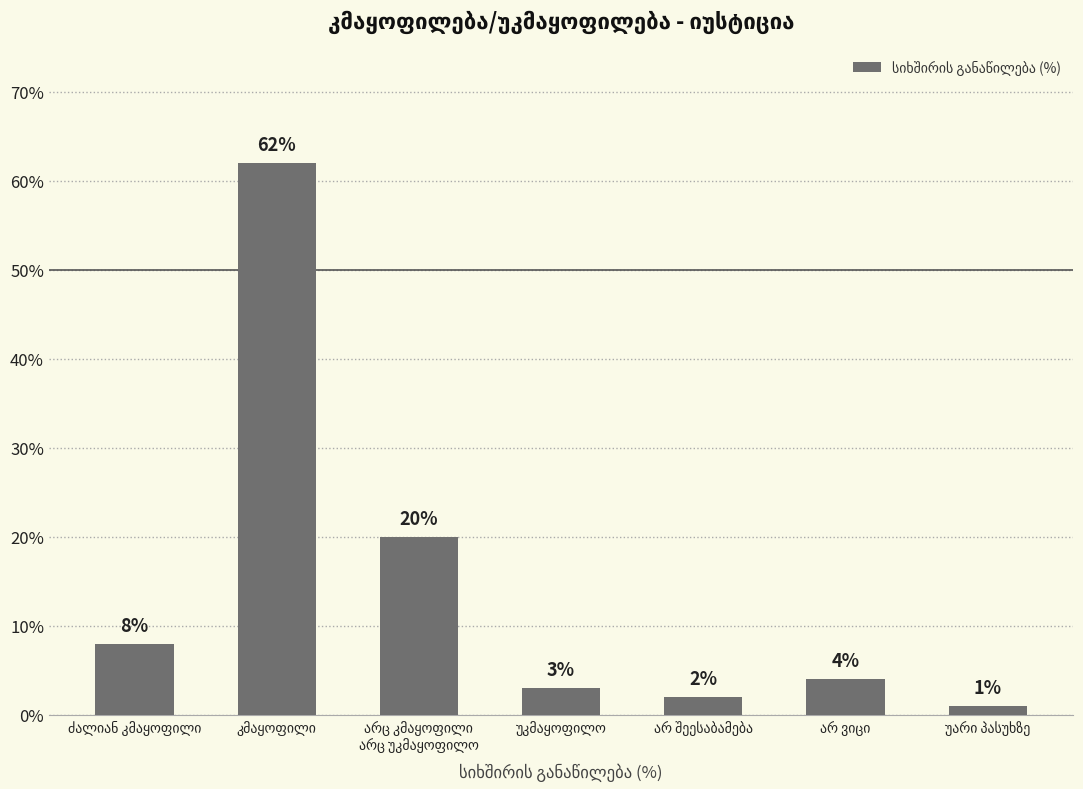

What is the difference between the maximum and second lowest values?

60